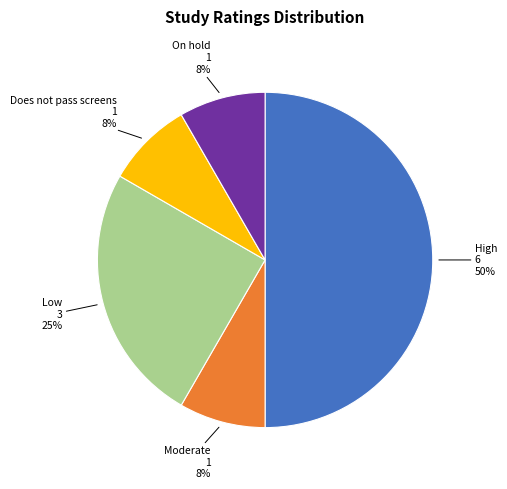

What is the ratio of the value at High to the value at Low?

2.0